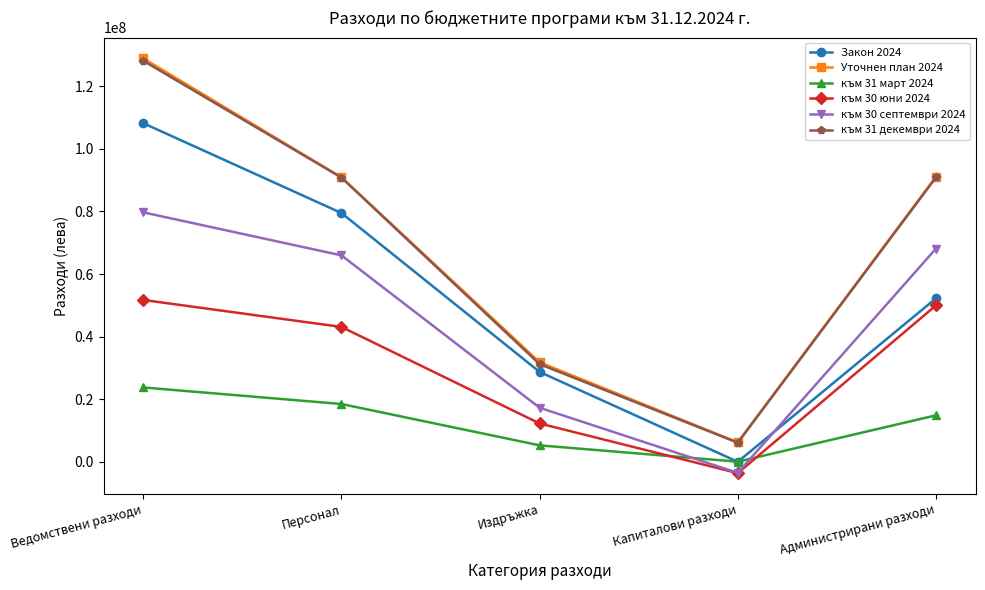

Between Персонал and Капиталови разходи, which series saw the biggest shift?

към 31 декември 2024